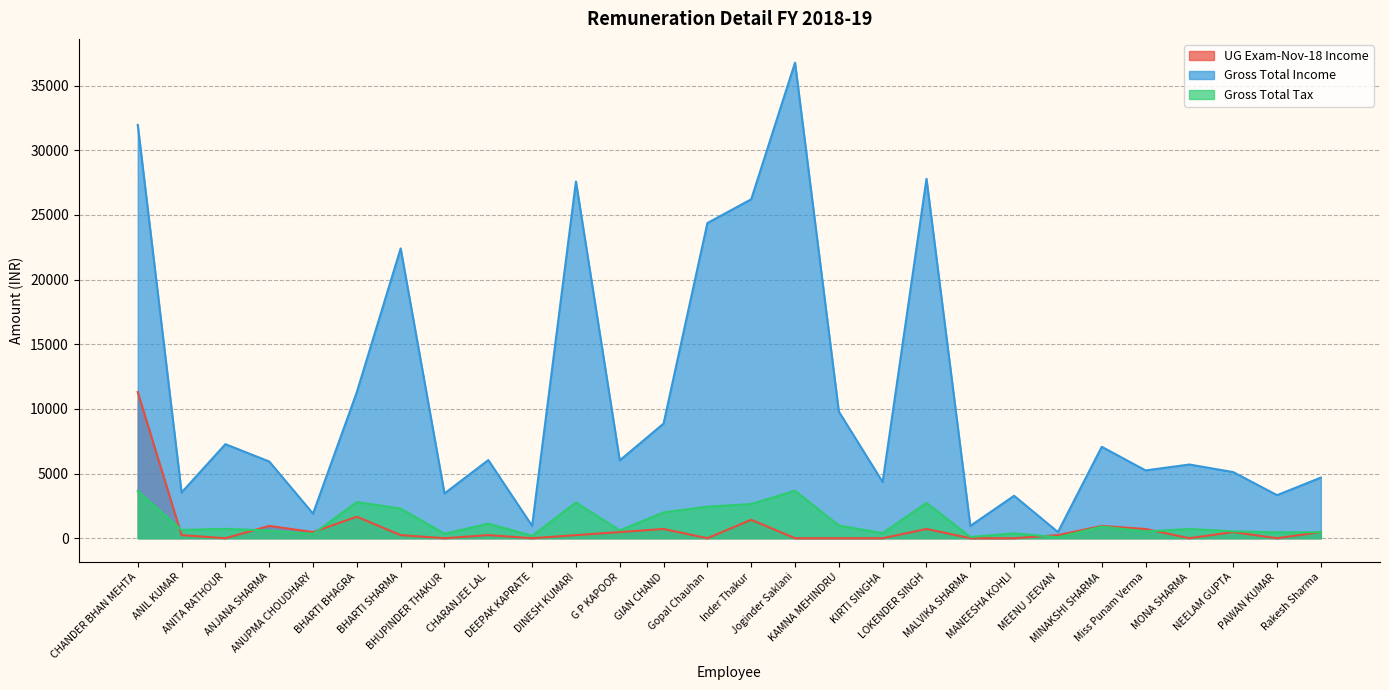

Which series has the largest total across all categories?

Gross Total Income